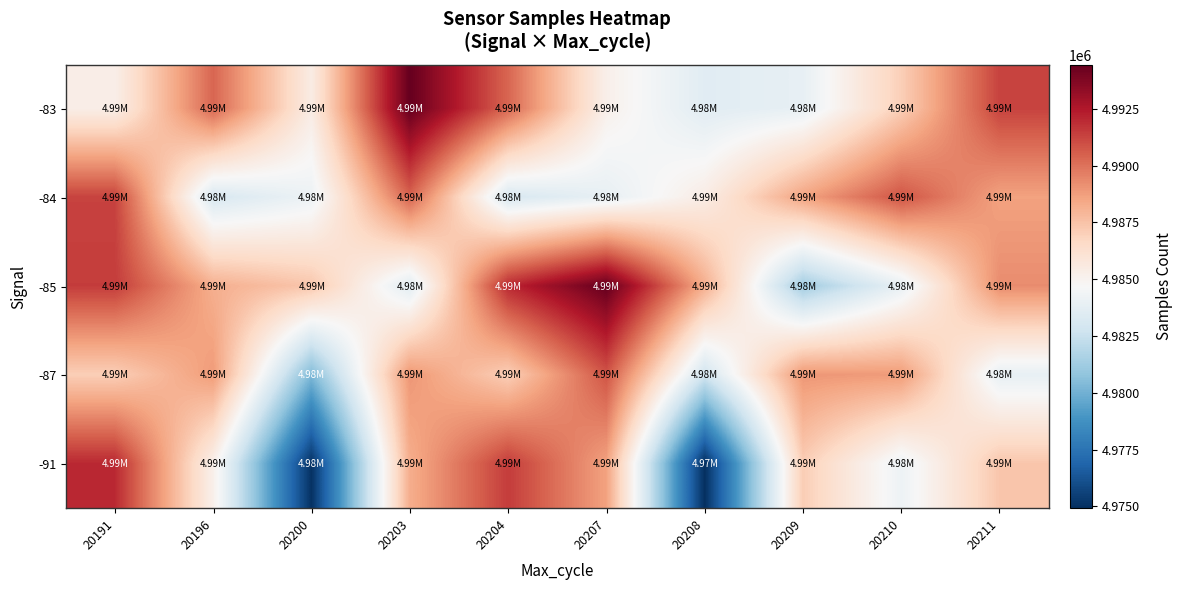

At which category is the sum across all series the highest?

20191